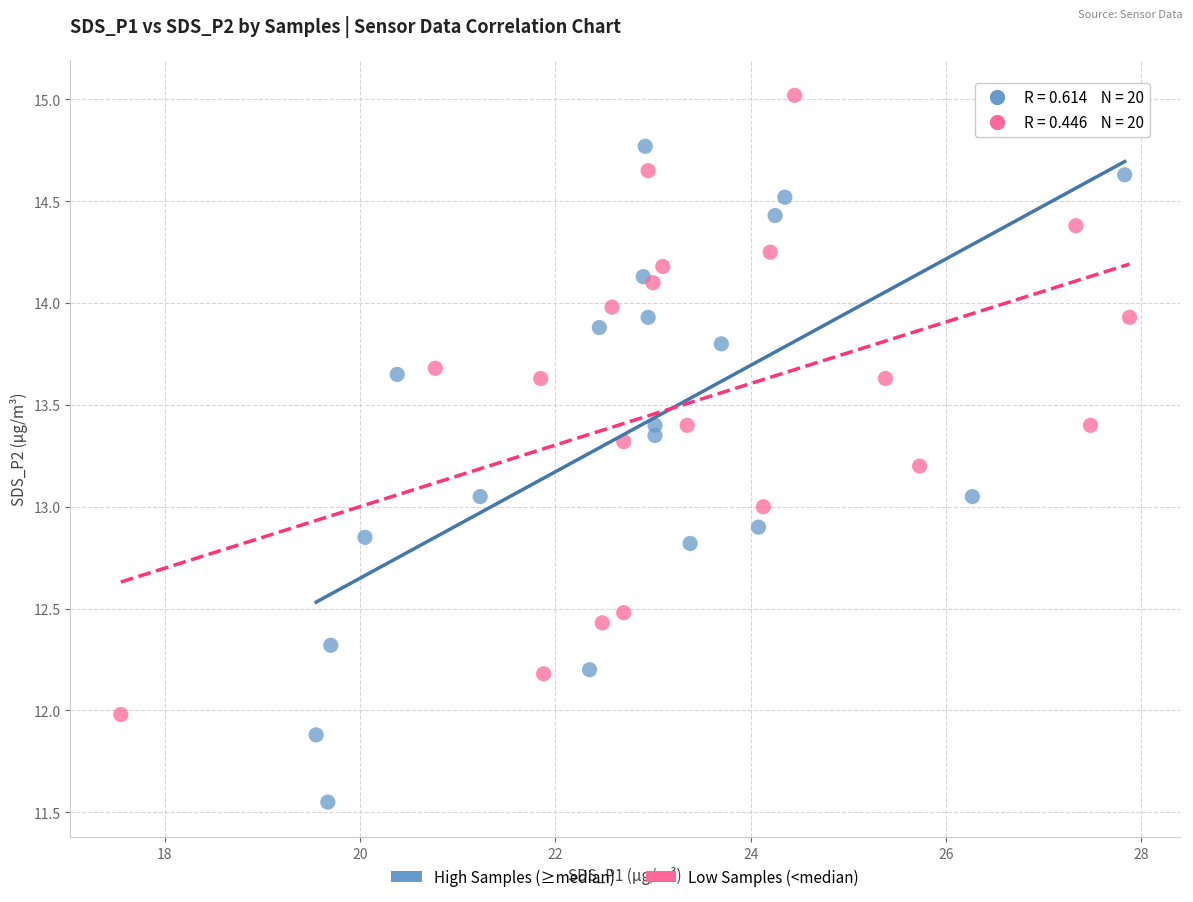

Which series reaches the minimum Y coordinate?

High Samples (≥median)